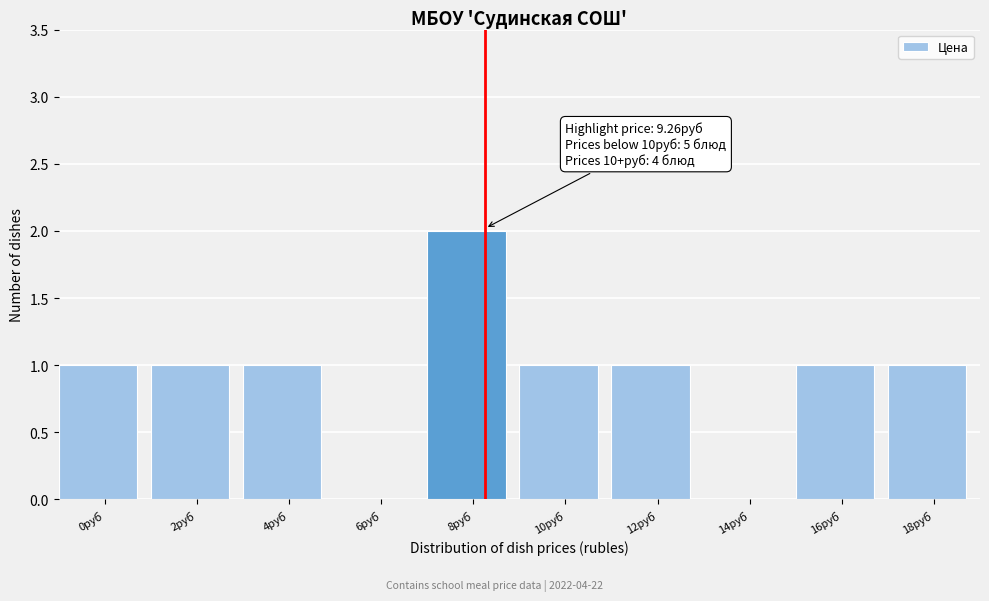

Reading right to left, list all the values displayed in this chart.

18руб=1	16руб=1	14руб=0	12руб=1	10руб=1	8руб=2	6руб=0	4руб=1	2руб=1	0руб=1